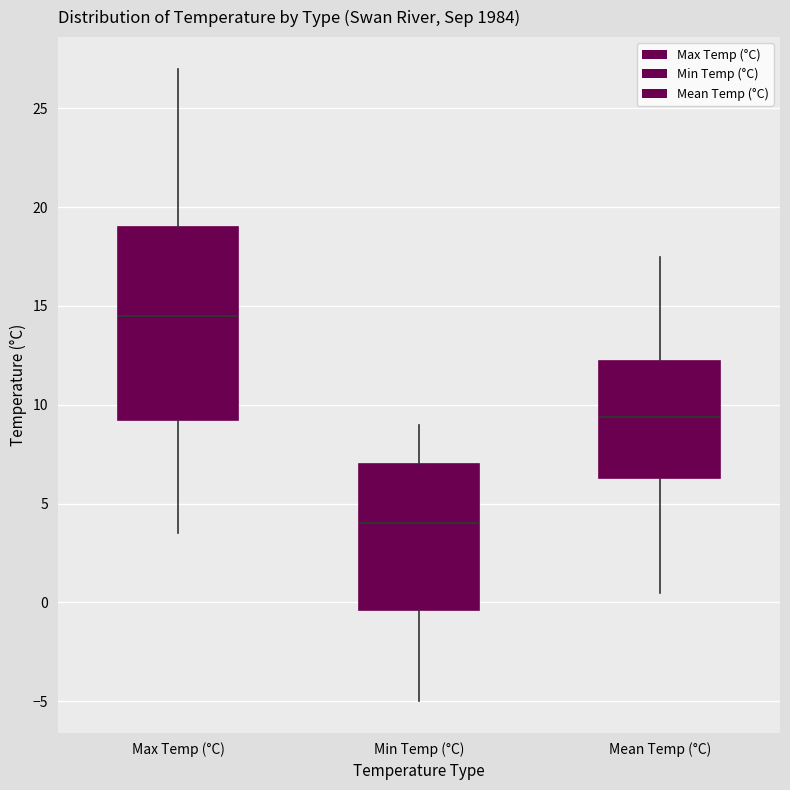

Where does the upper whisker of the box for Max Temp (°C) end on the y-axis? The values are not printed on the chart, so give them approximately, as read against the axis.

27.0